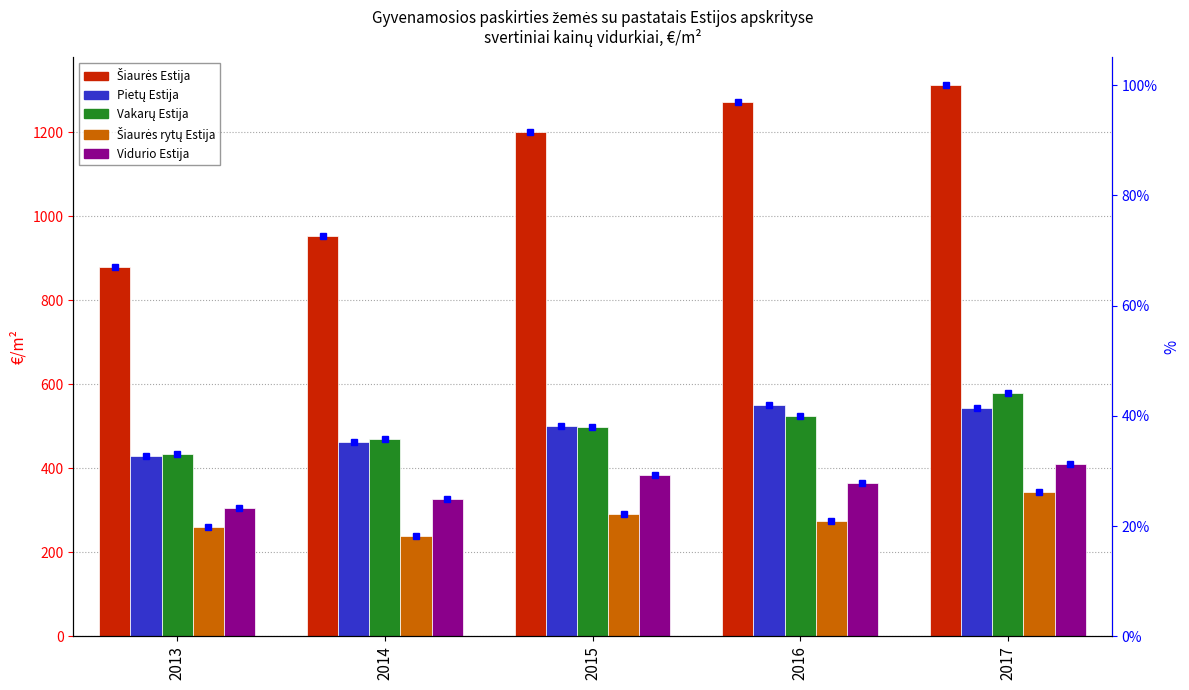

What is the minimum value shown in the chart?

67.0